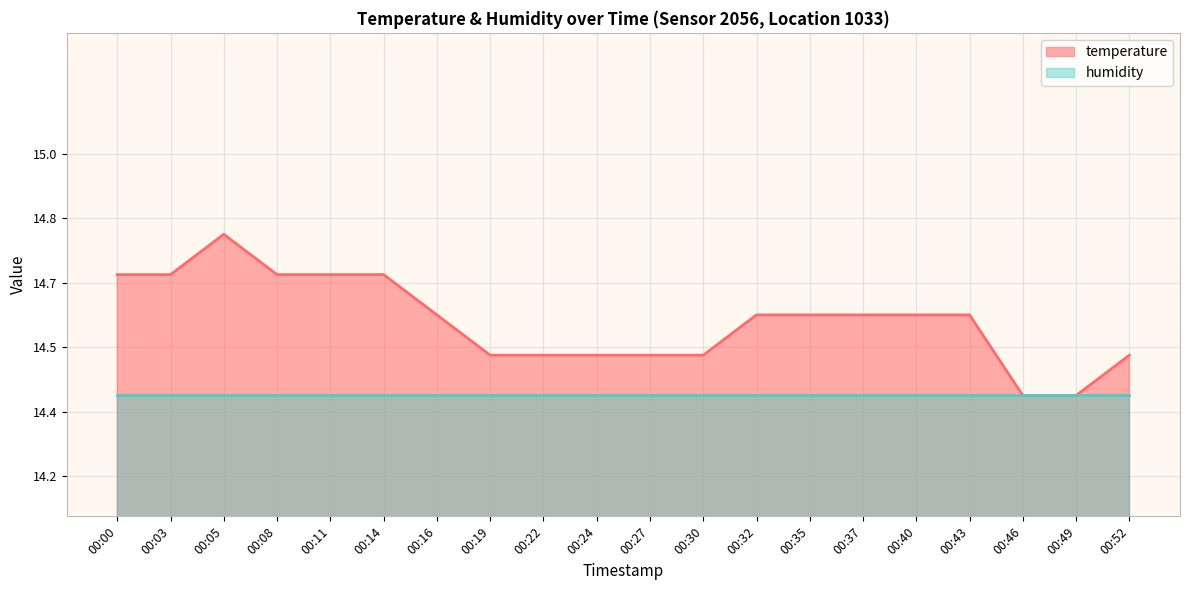

What are all the series names shown in the legend?

temperature, humidity